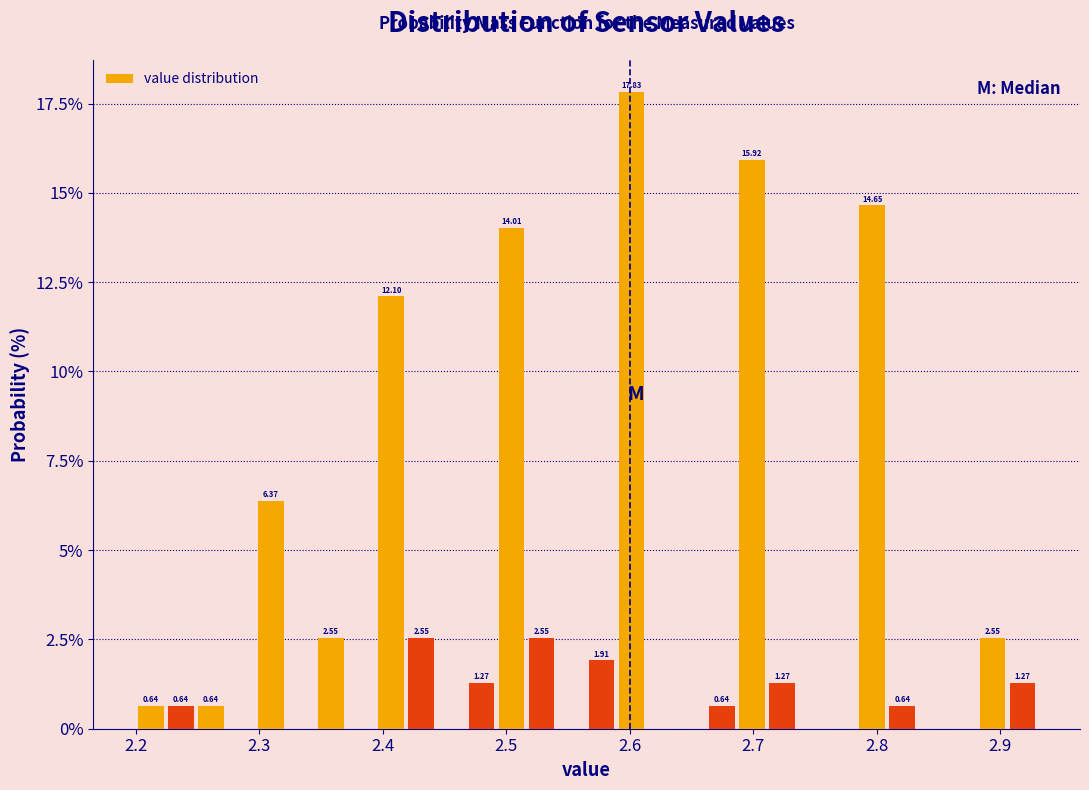

Around what value on the x-axis is the tallest bar? Give the approximate position of its centre, as read against the axis.

2.60